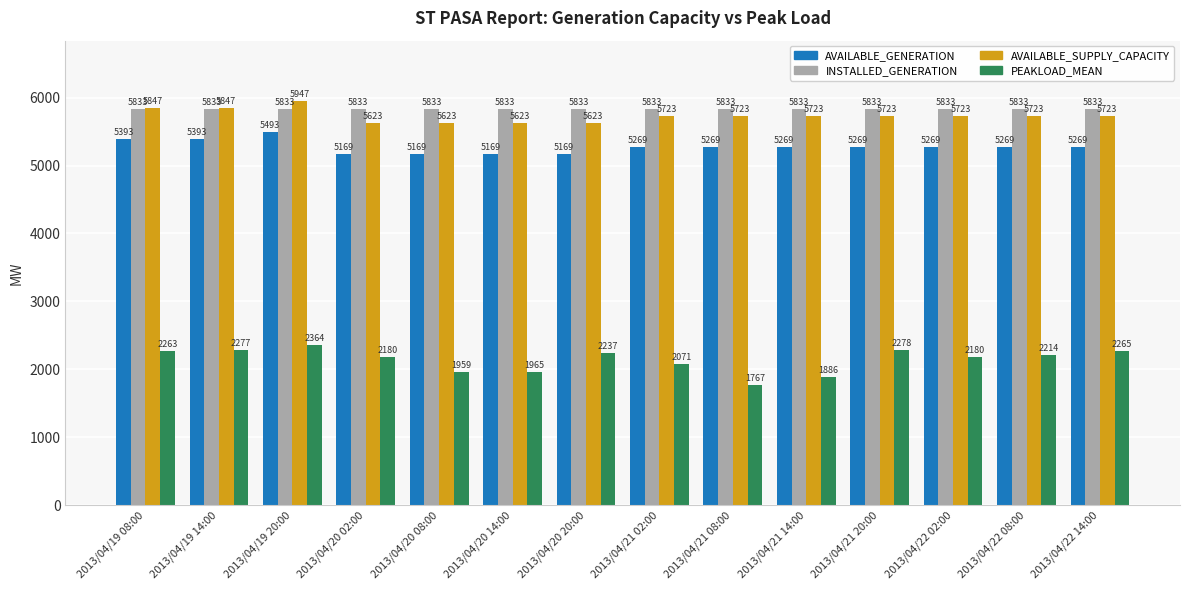

Are the bars grouped side by side (vs. stacked)?

Yes